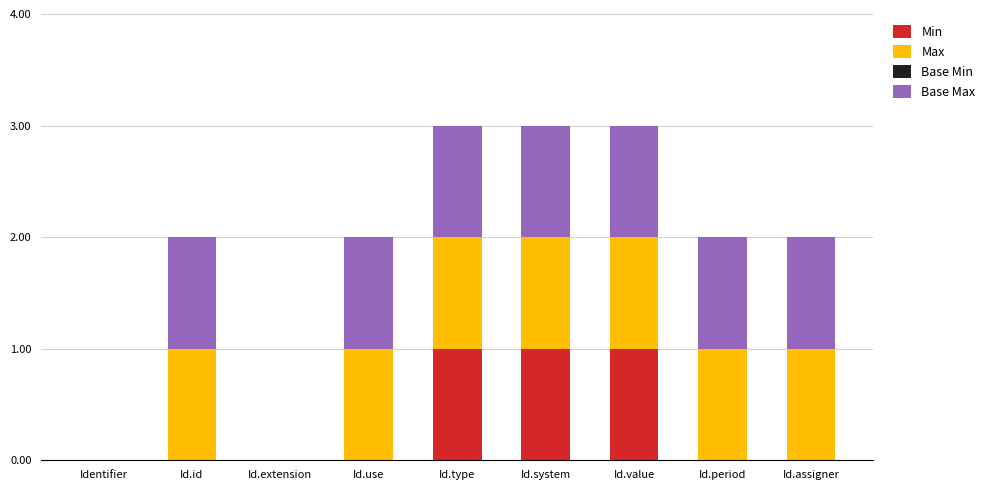

What is the total value across all series at Id.system?

3